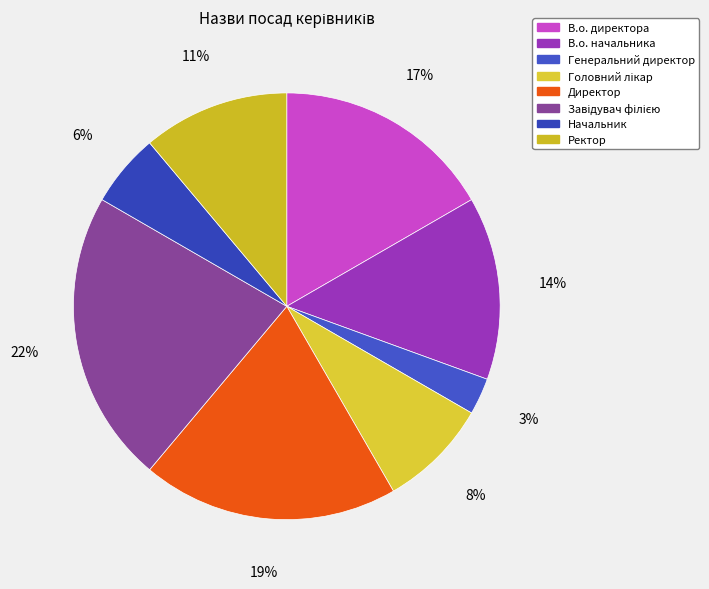

Which category has the smallest portion of the pie?

Генеральний директор